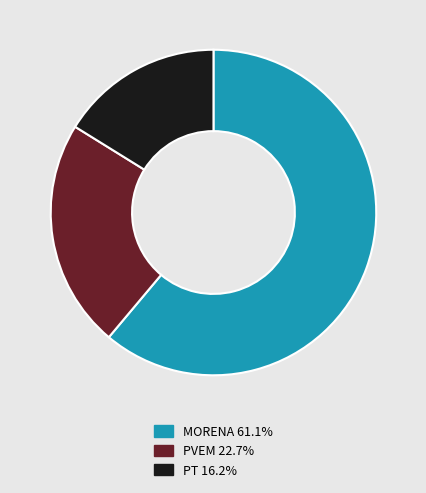

Approximately how many times larger is the value at PVEM 22.7% compared to PT 16.2%?

1.4